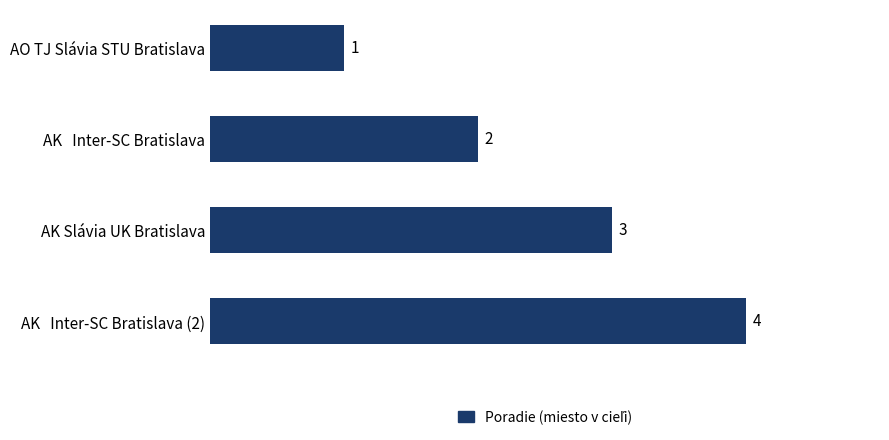

What is the change in value from AK Slávia UK Bratislava to AK   Inter-SC Bratislava (2)?

+1